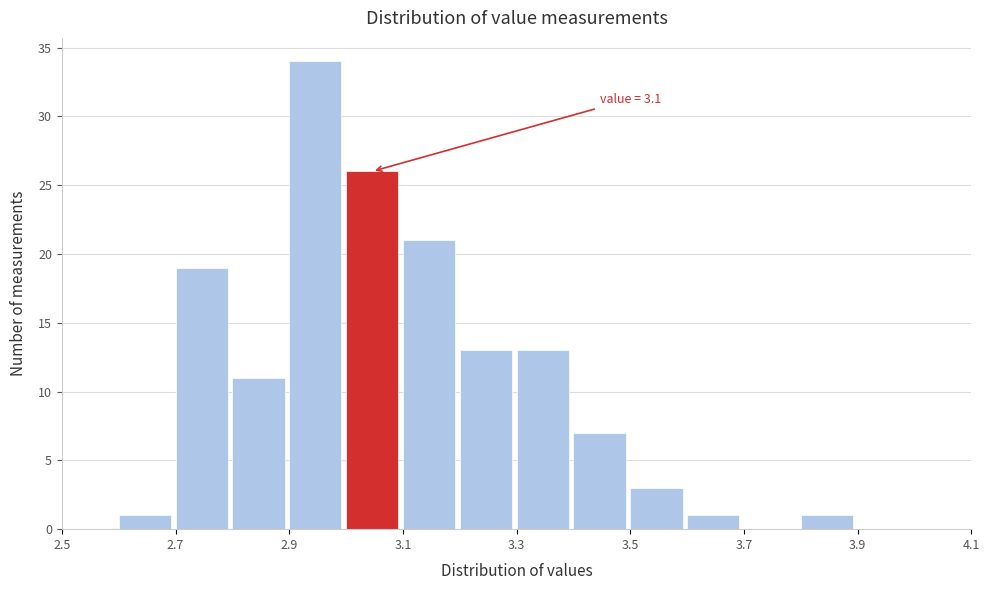

Which range on the x-axis has the tallest bar?

2.9 to 3.0